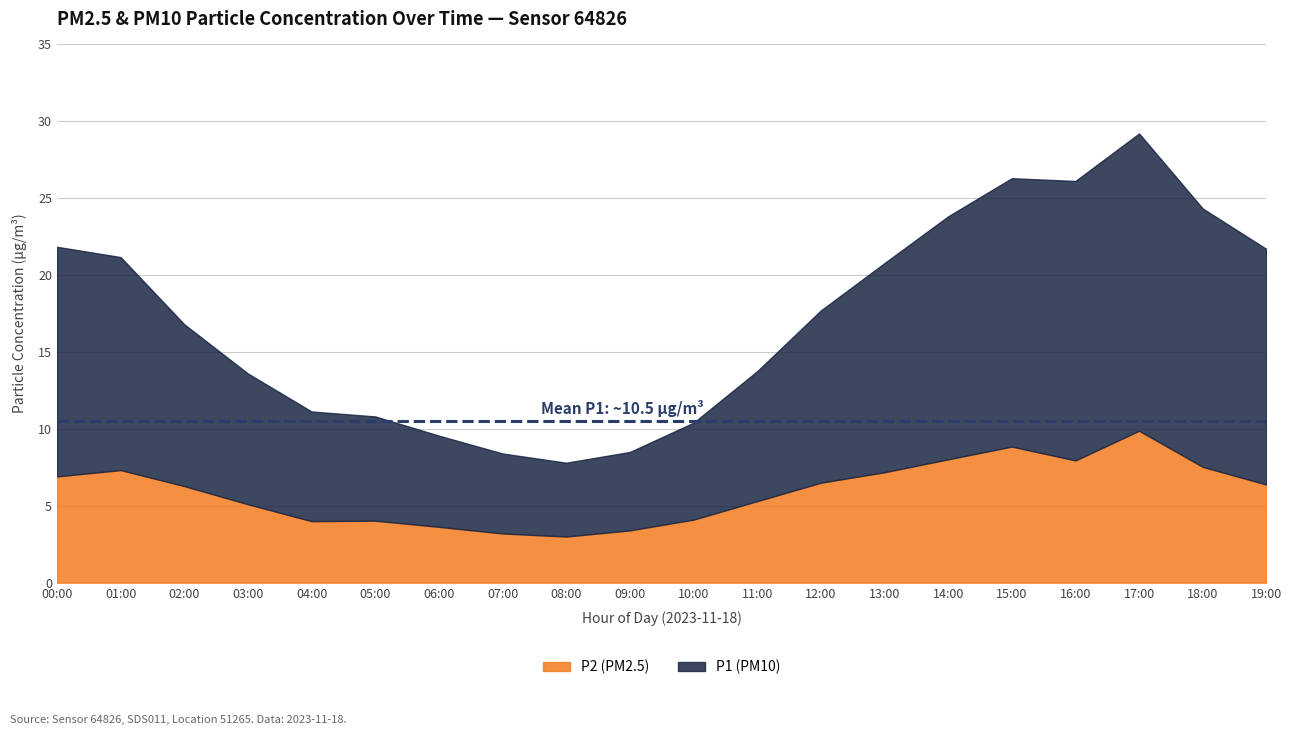

Rank the series by their maximum value, from highest to lowest.

P1, P2